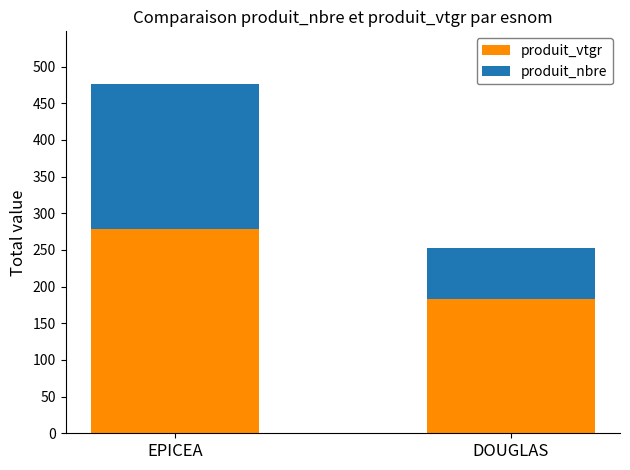

Does the chart contain stacked bars?

Yes